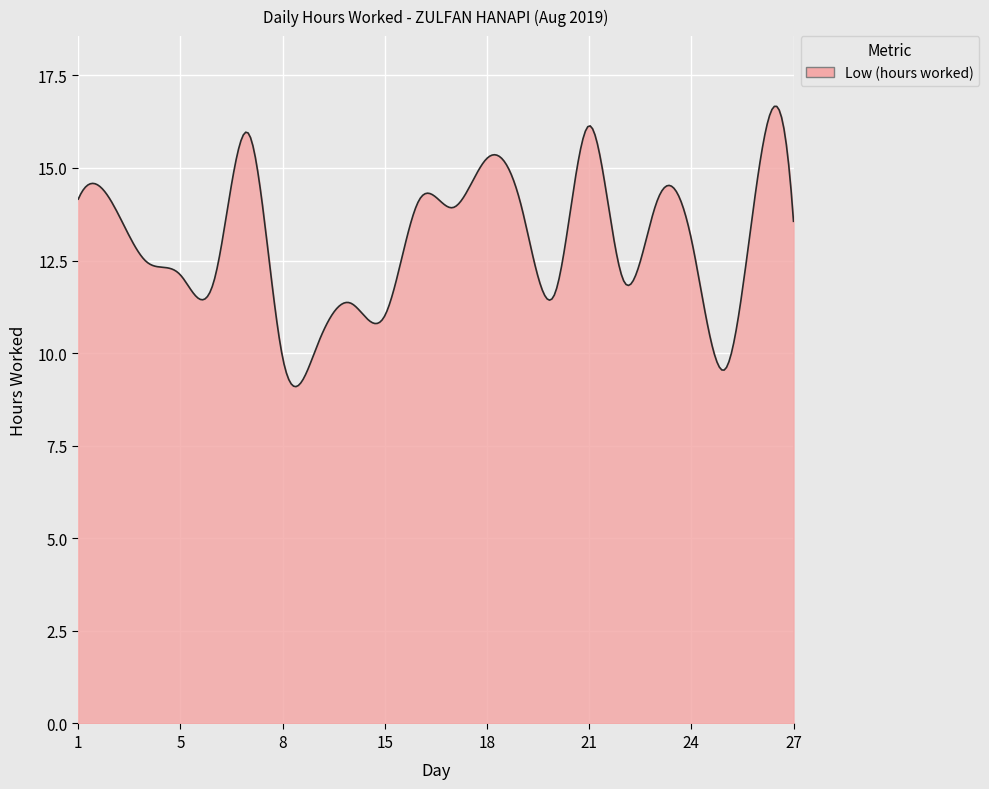

What is the maximum value shown in the chart?

16.7